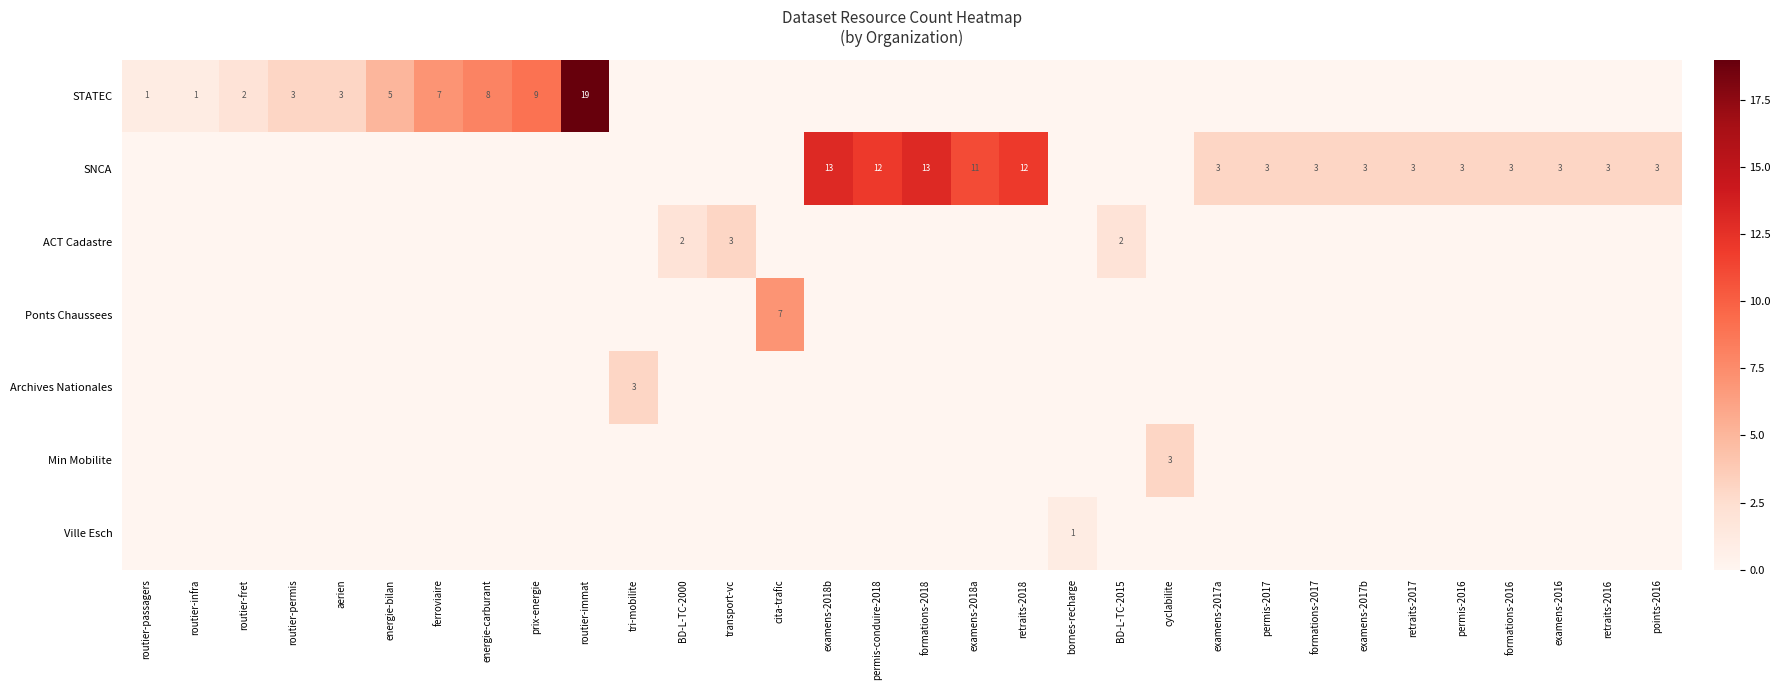

The ACT Cadastre series shows 2 at BD-L-TC-2000. True or false?

True